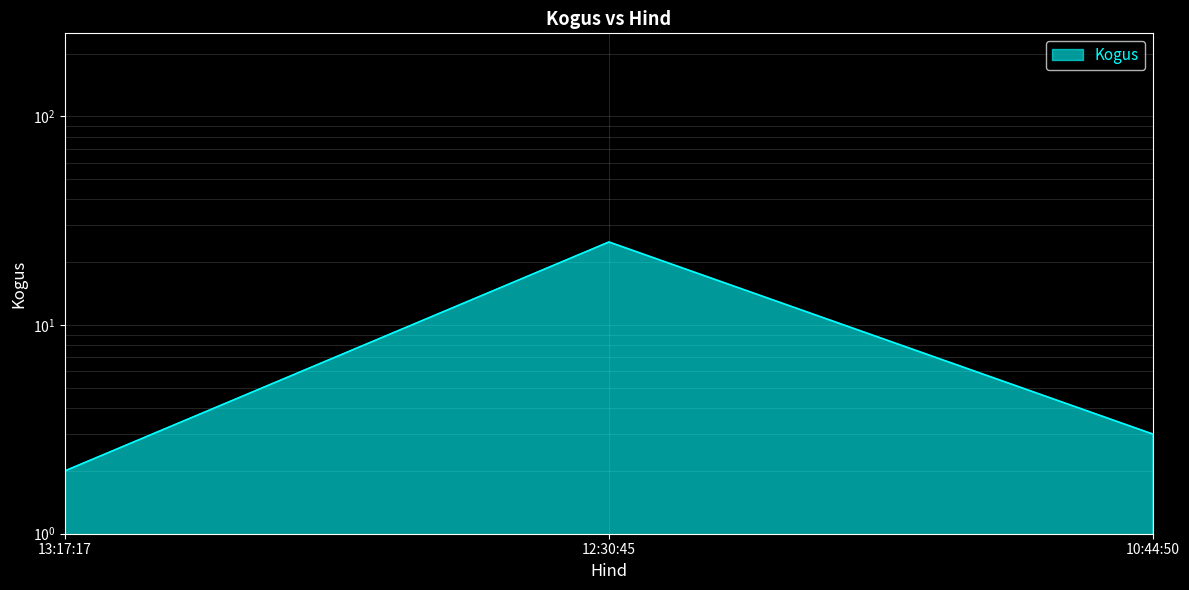

What is the difference between the values at 13:17:17 and 12:30:45?

23